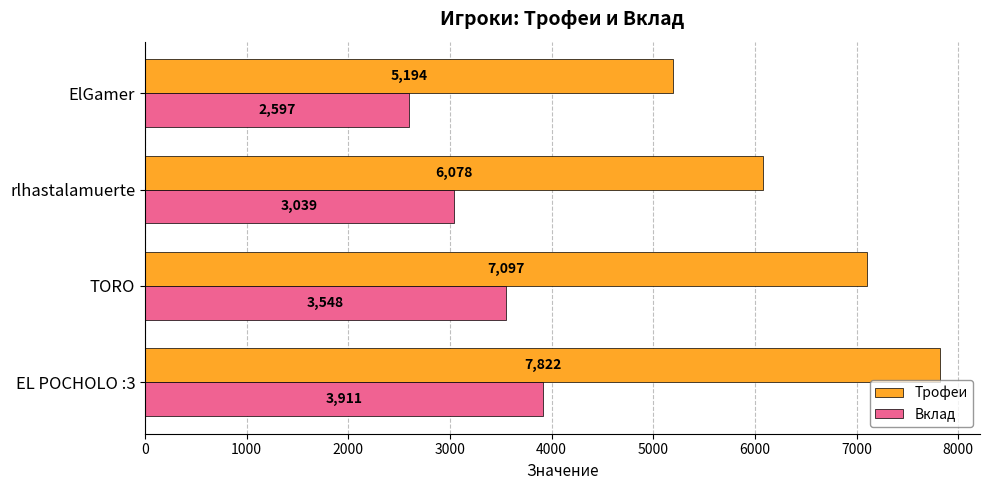

The Вклад series shows 2597 at ElGamer. True or false?

True